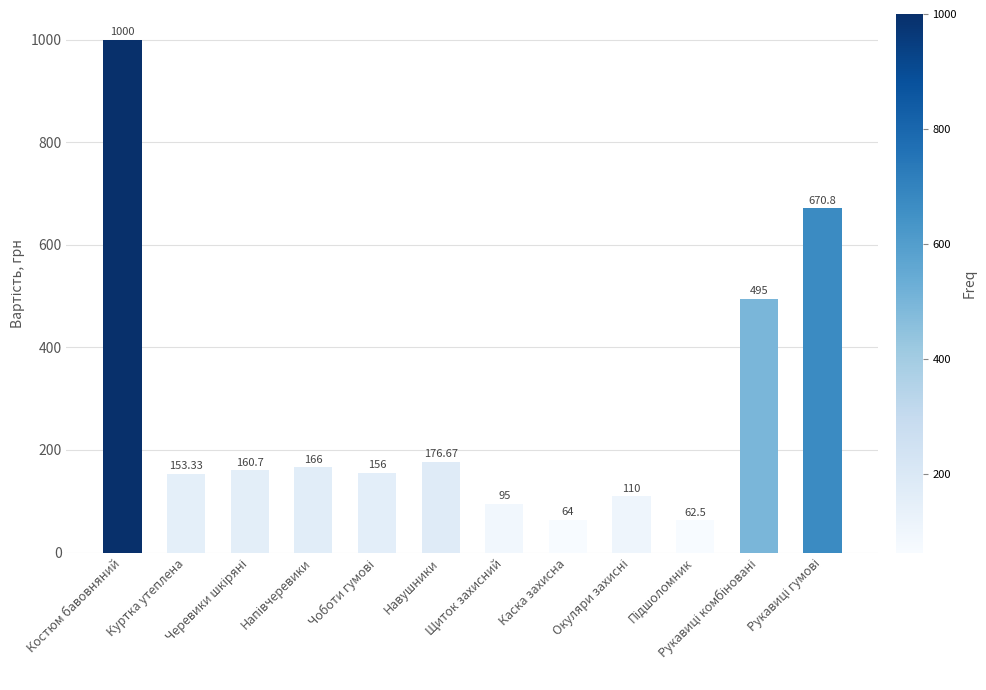

What is the average value?

275.8